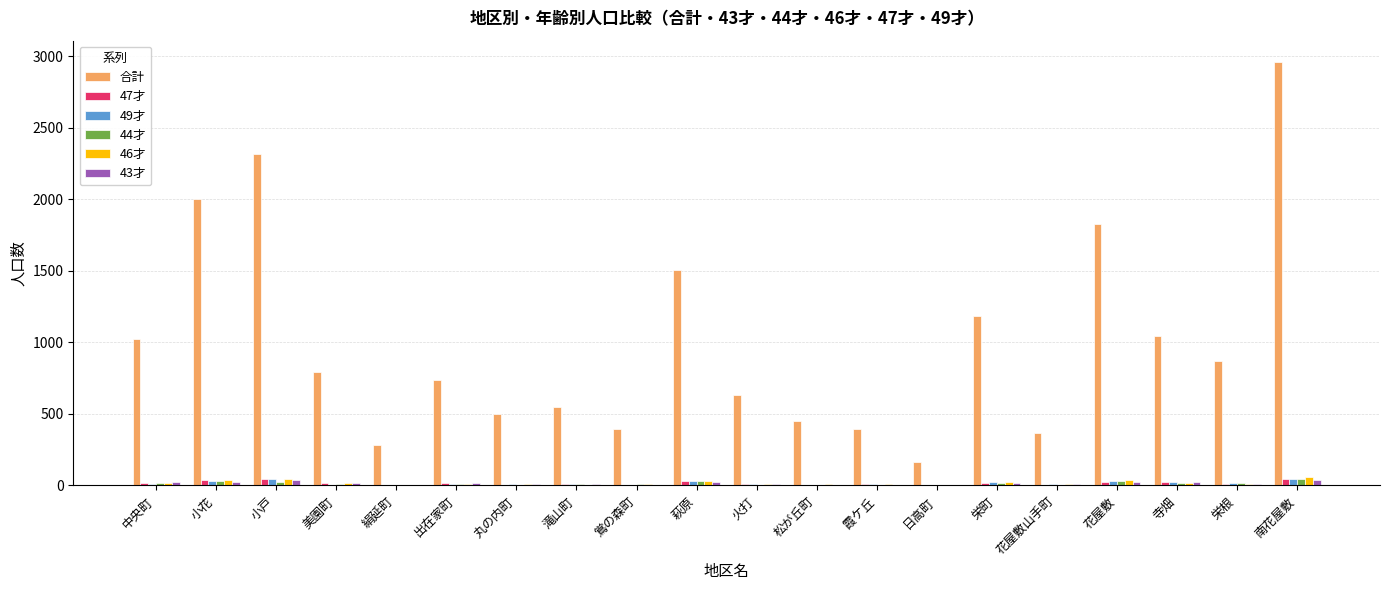

Which series has the widest spread of values?

合計